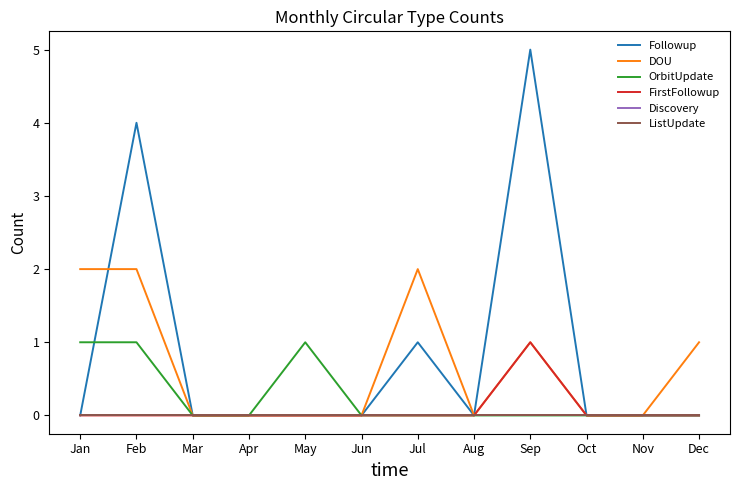

Does the chart have visible grid lines?

No